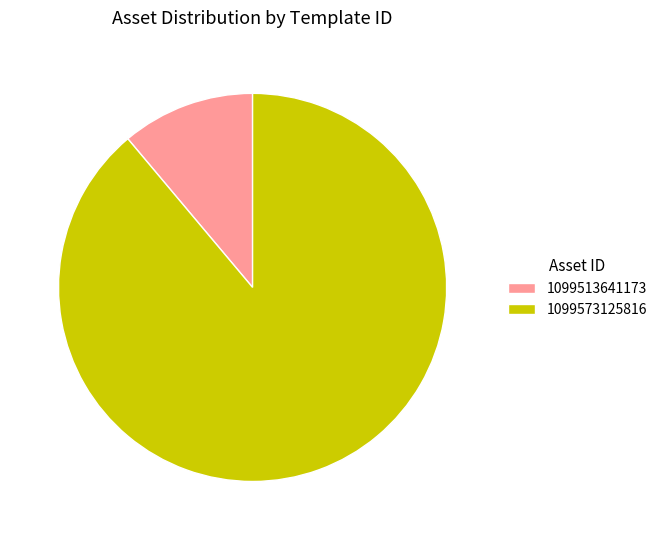

True or false: 1099573125816 accounts for 84% of the total.

False